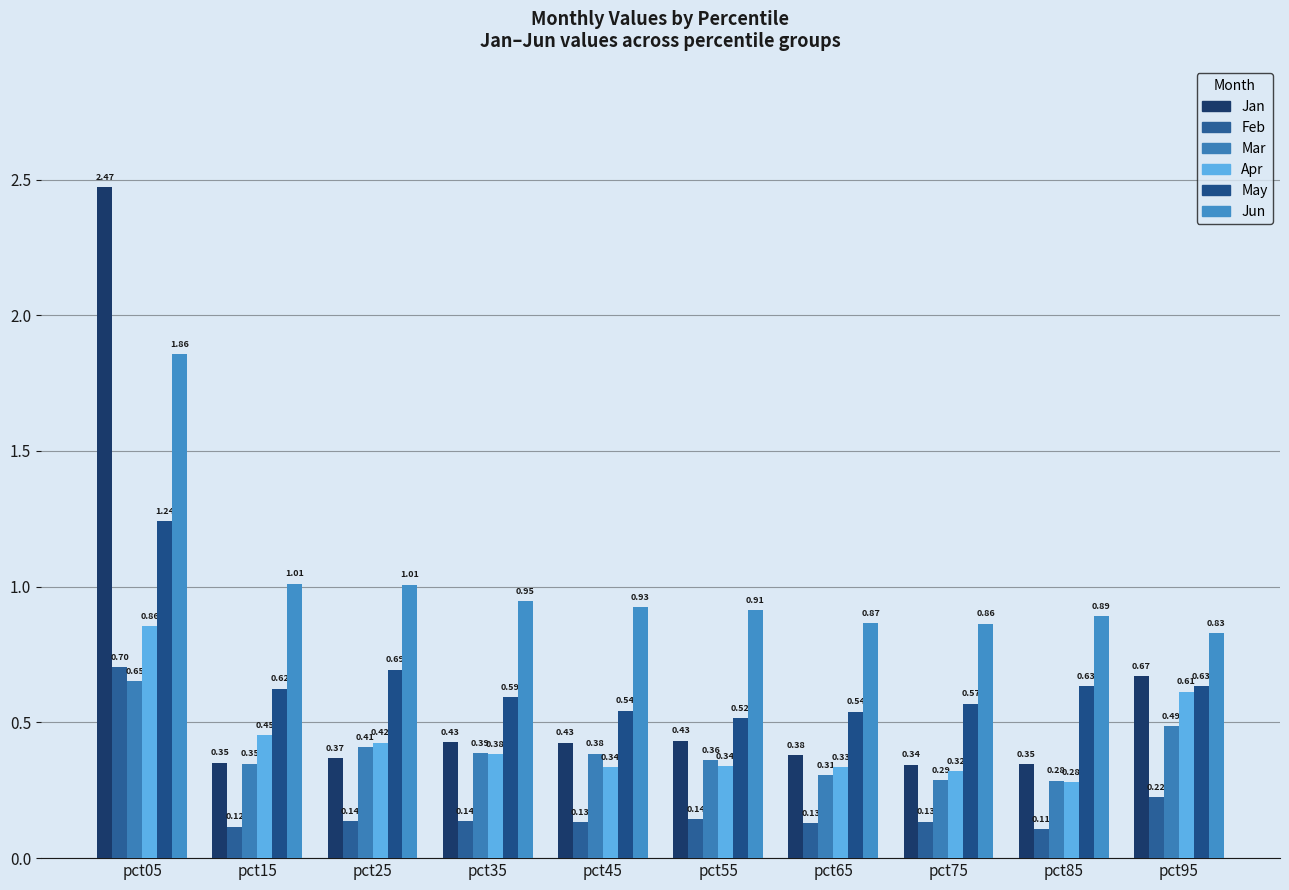

Count the number of categories in the chart.

10